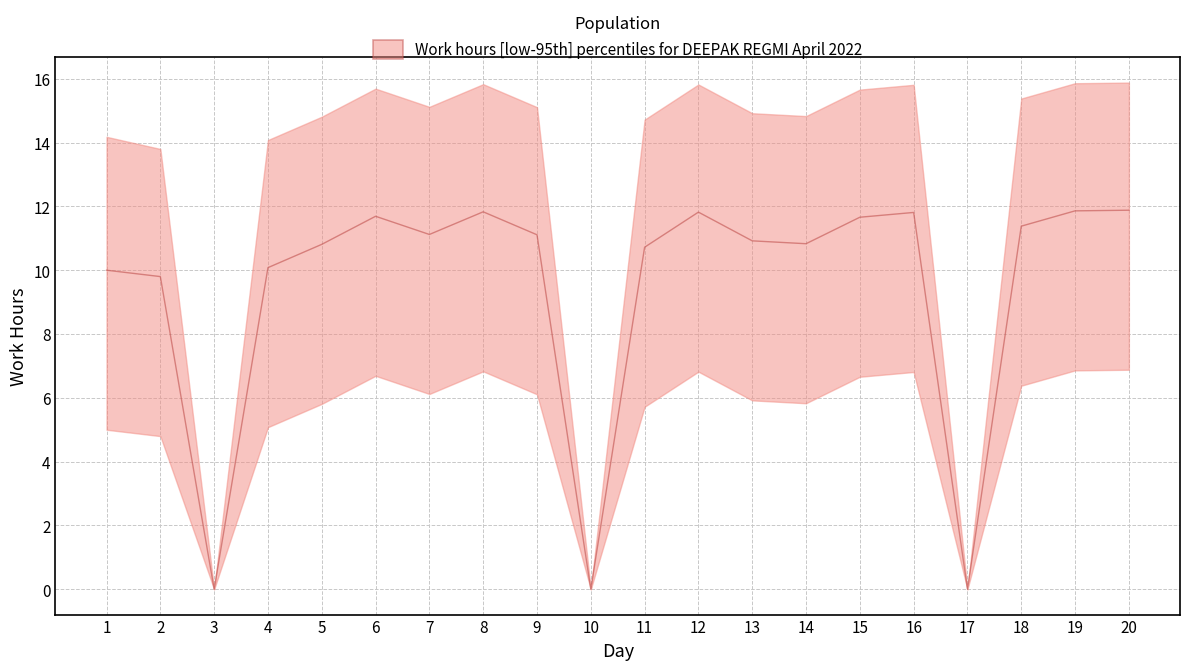

What is the value of the median point at the 4th from the left?

10.1